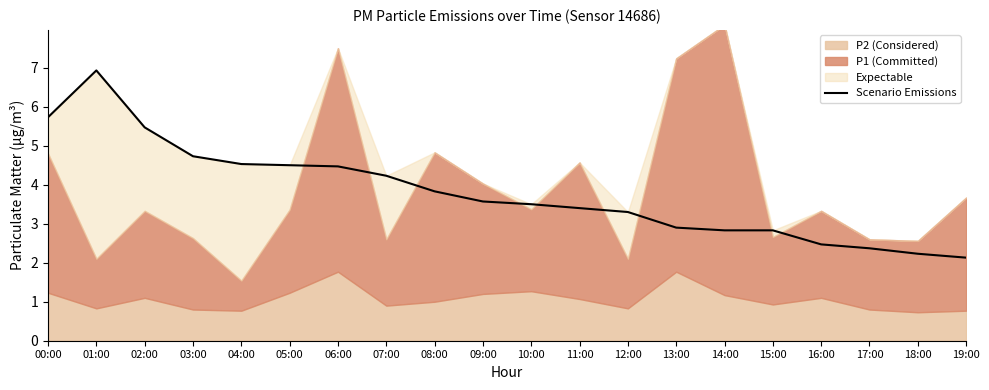

How many data points are above 3?

13